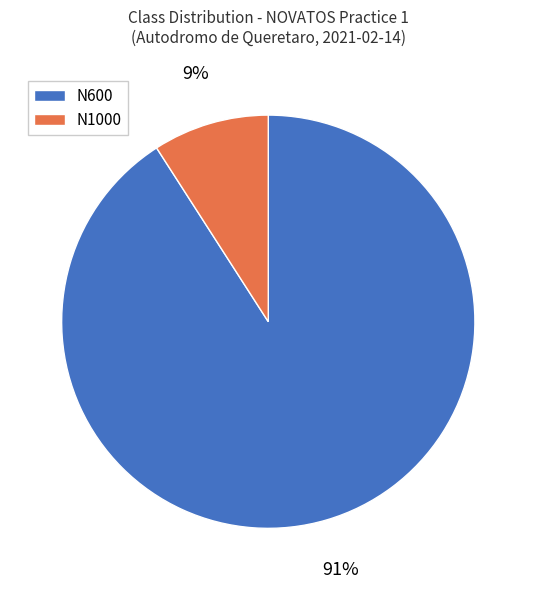

Which has a higher value, N1000 or N600?

N600